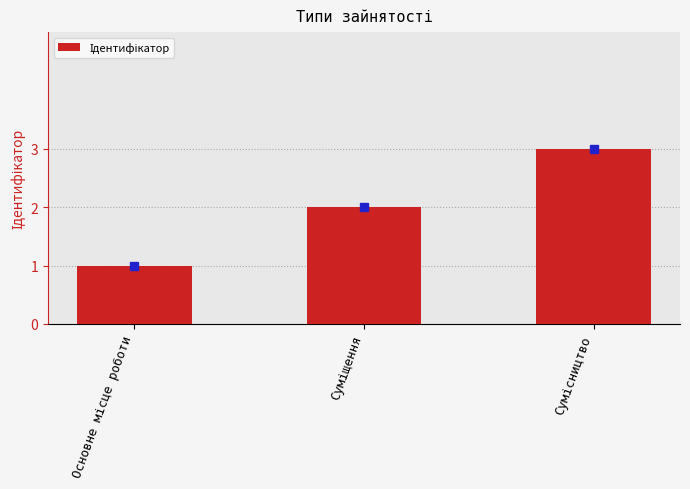

What is the maximum value shown in the chart?

3